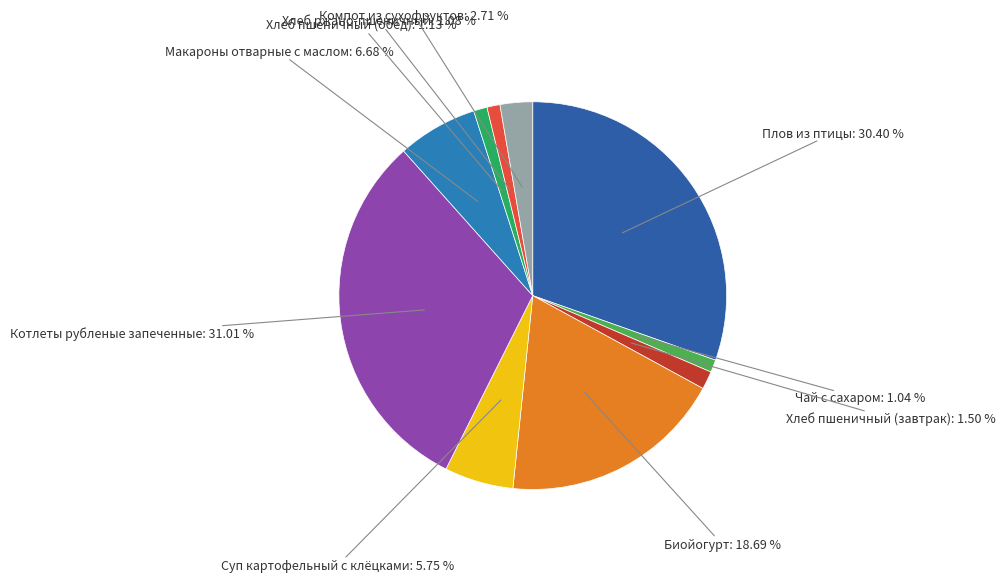

To the nearest percent, what is the difference between the largest and smallest slice percentages?

30%